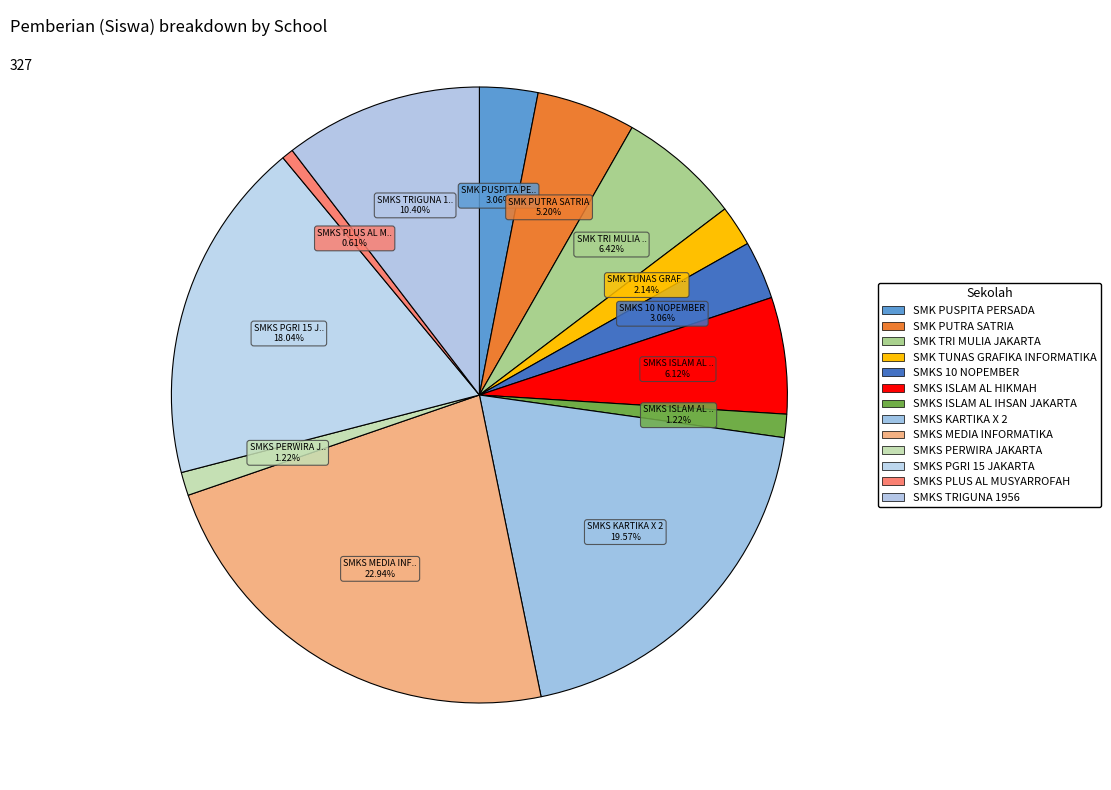

To the nearest percent, what is the combined percentage of SMK PUSPITA PERSADA and SMKS PGRI 15 JAKARTA?

21%